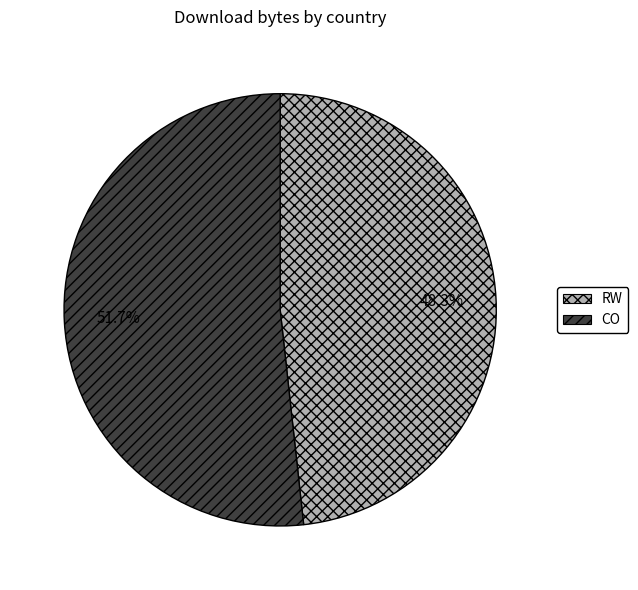

Between RW and CO, which is larger?

CO